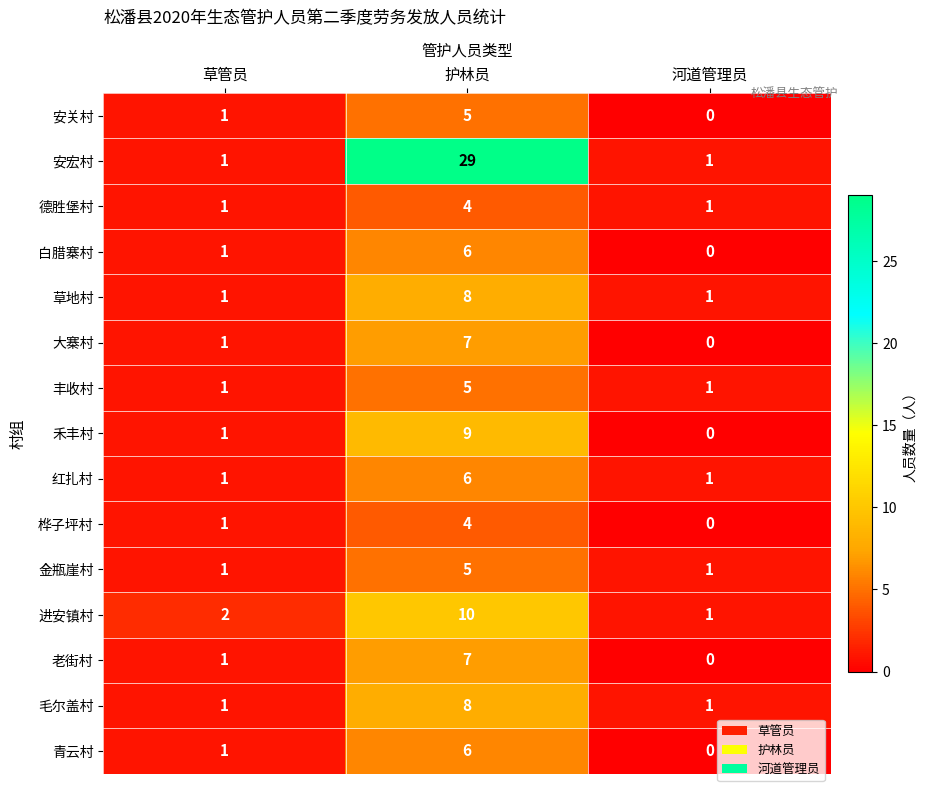

At which category does the chart reach its peak across all series?

护林员